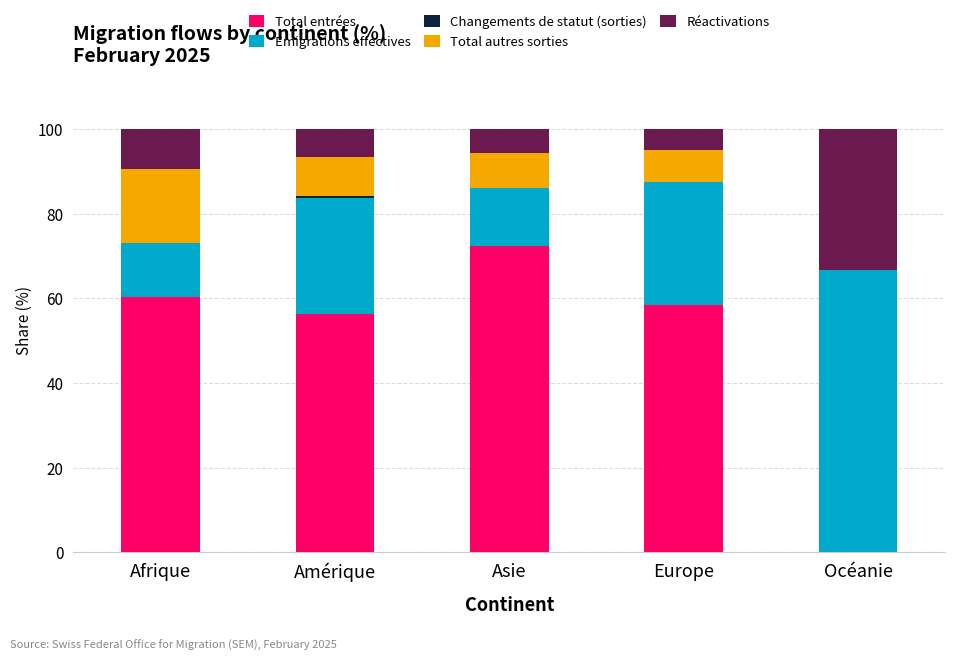

What is the highest value of the Total entrées series?

72.5